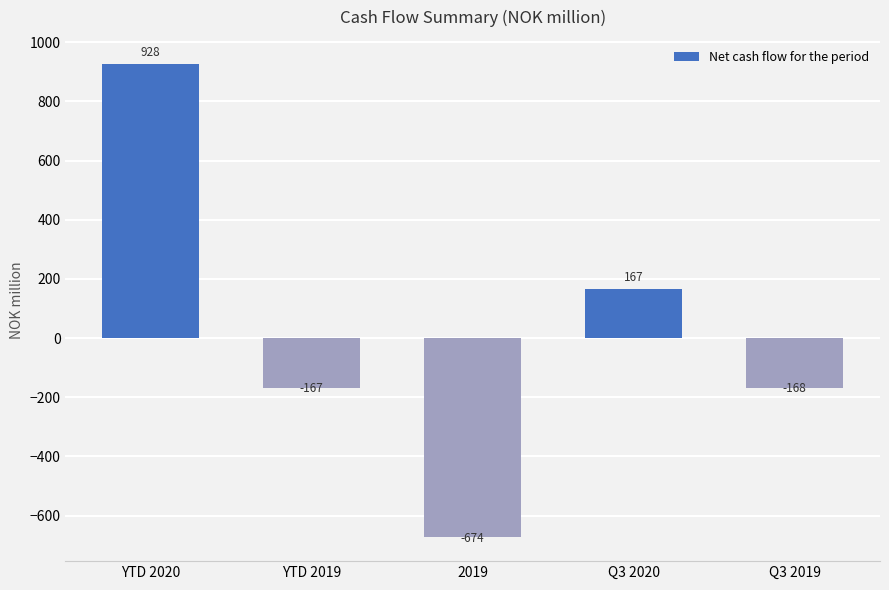

At which label does the data first exceed -167?

YTD 2020